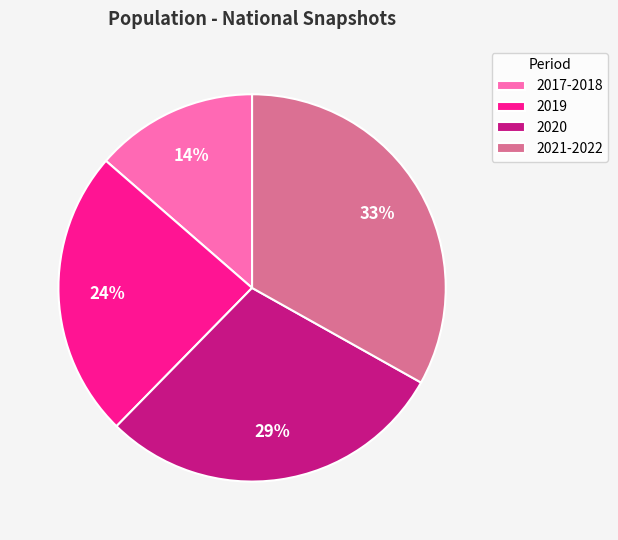

What percentage is the 2017-2018 slice, to the nearest percent?

14%